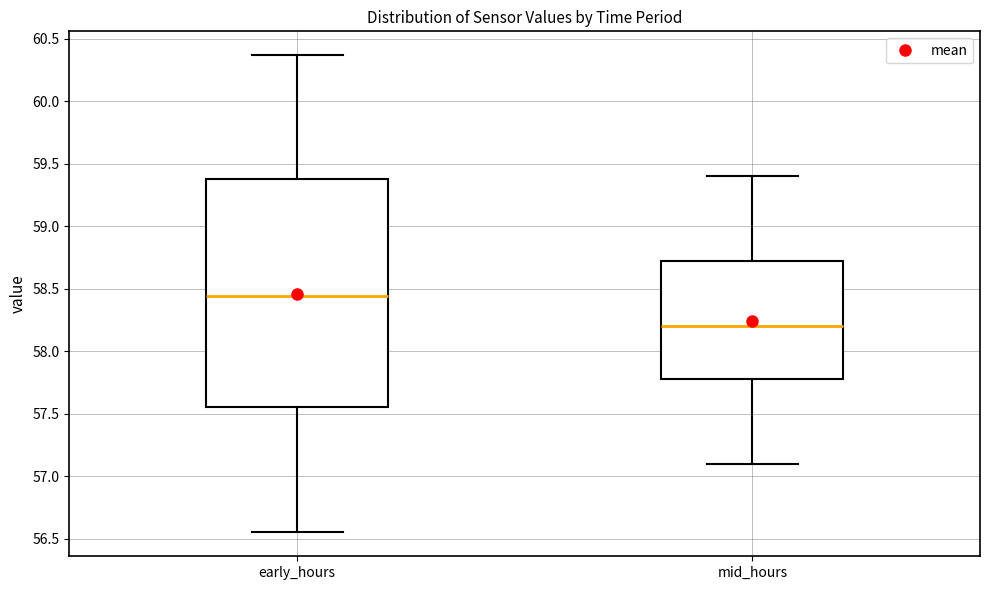

Comparing the boxes themselves (not the whiskers), which one is the tallest?

early_hours